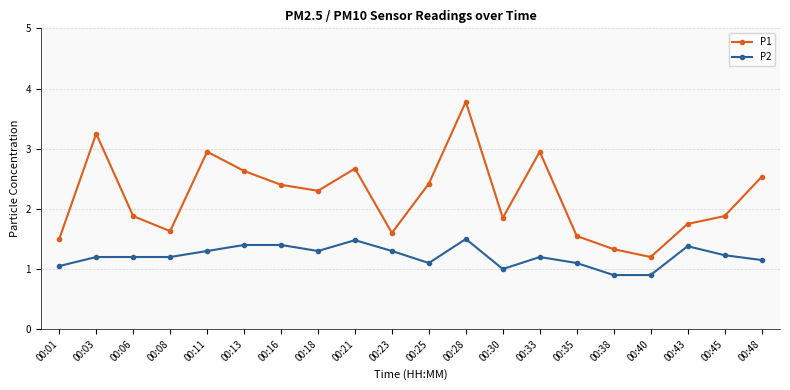

How many lines are shown in the chart?

2